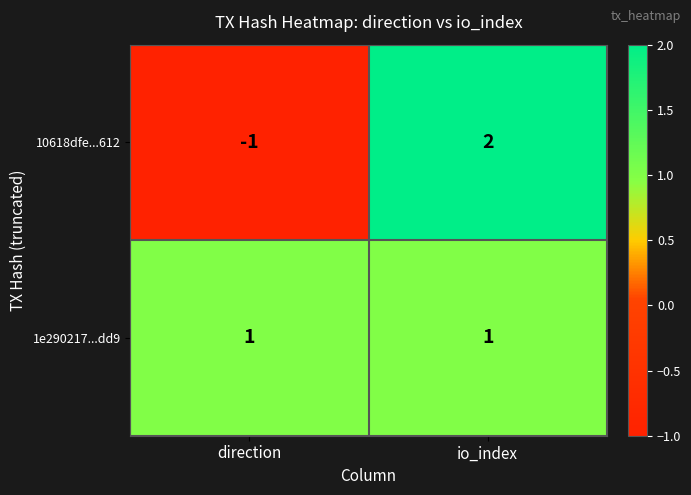

What is the difference between the maximum and minimum values in the 10618dfe...612 series?

3